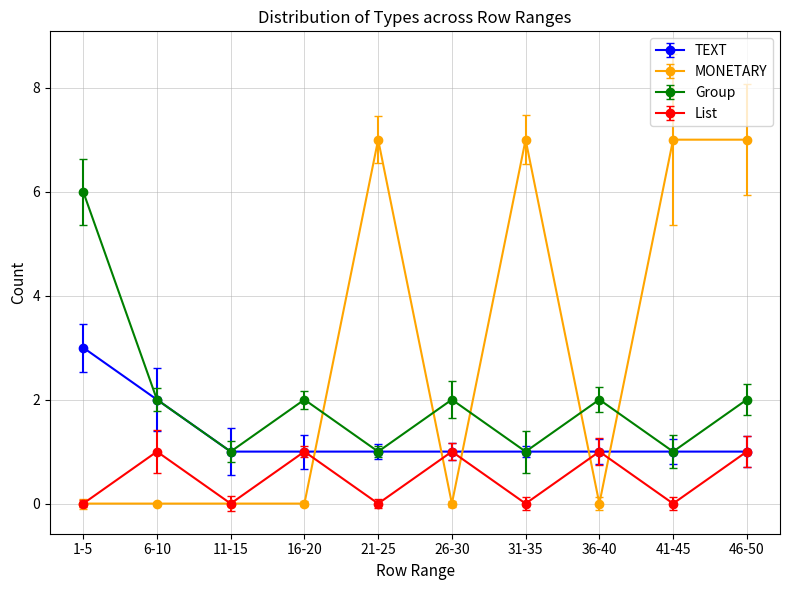

What is the total value across all series at 26-30?

4